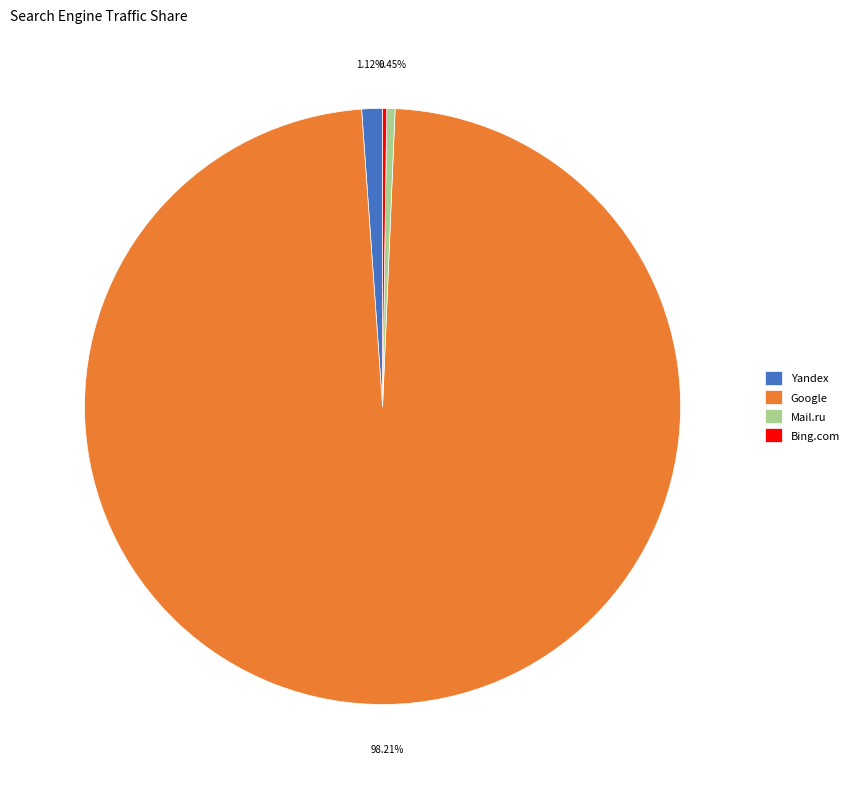

Which slice is the largest?

Google